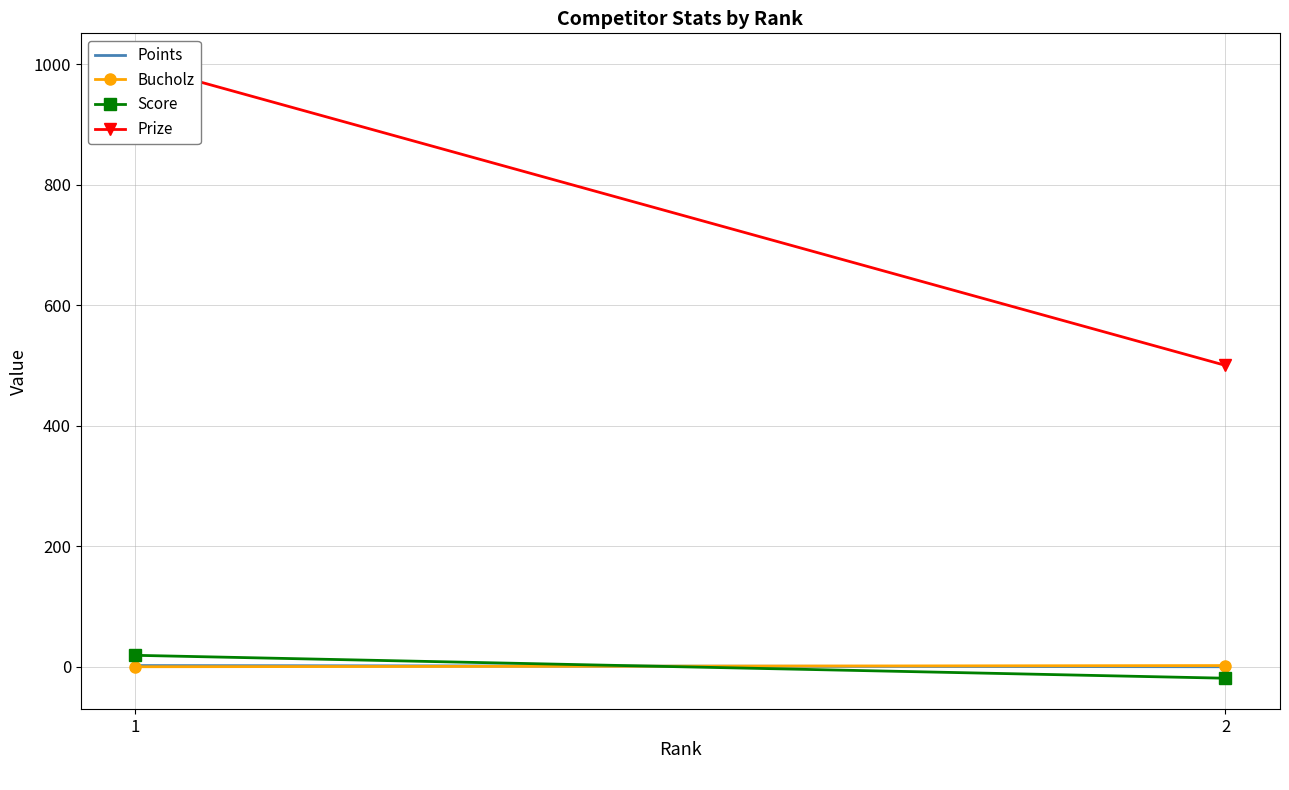

What are all the series names shown in the legend?

Points, Bucholz, Score, Prize